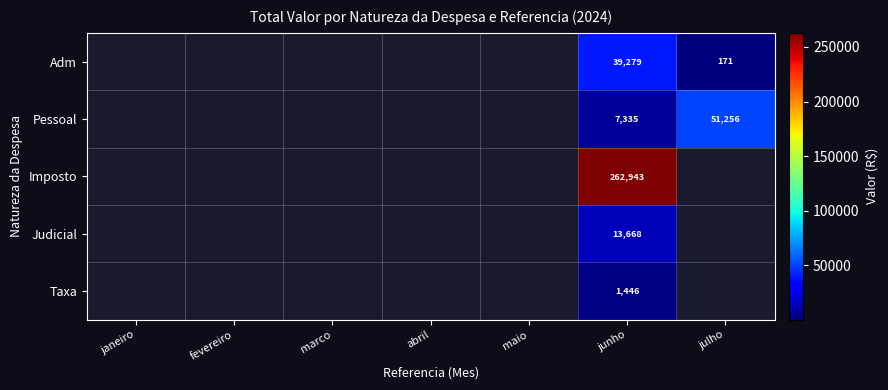

What is the average value of the Judicial series?

1952.6